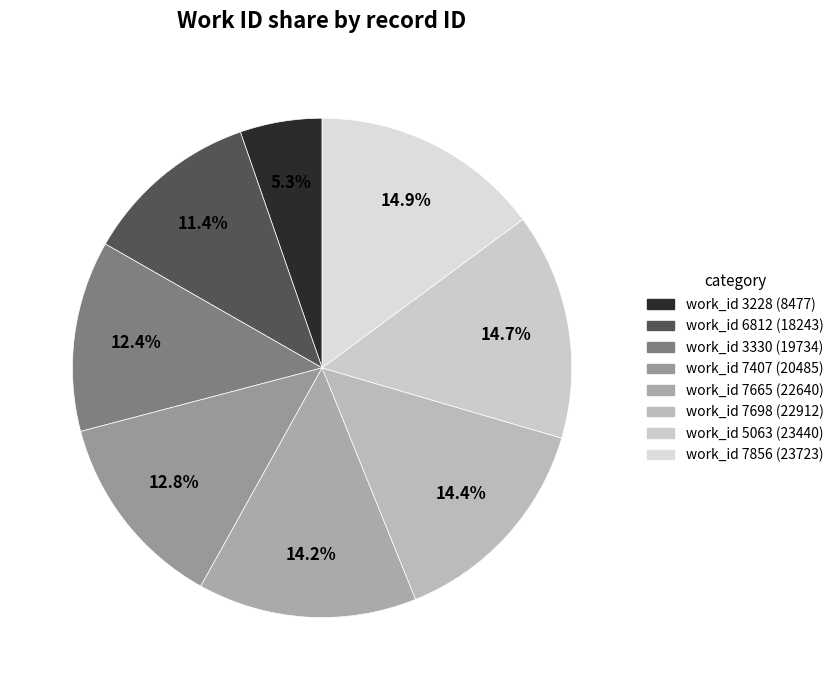

Does any single category account for the majority?

No